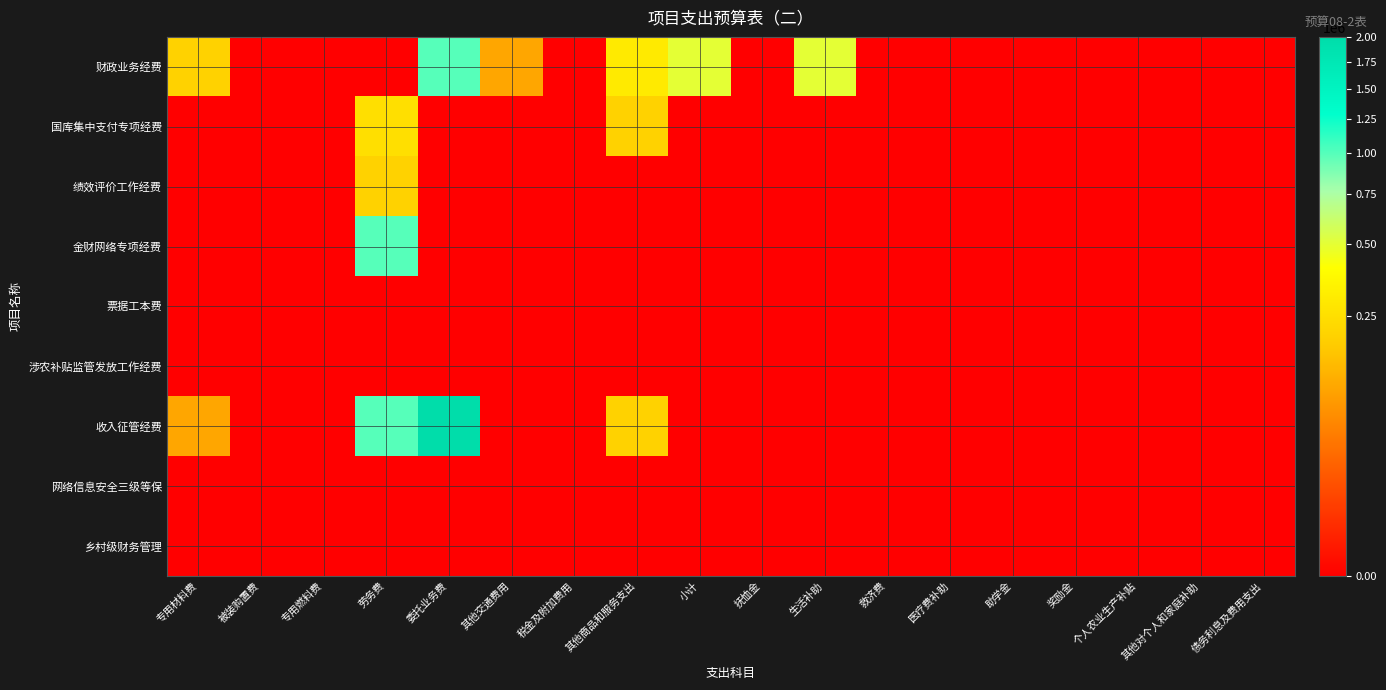

At which category does the chart reach its minimum across all series?

被装购置费